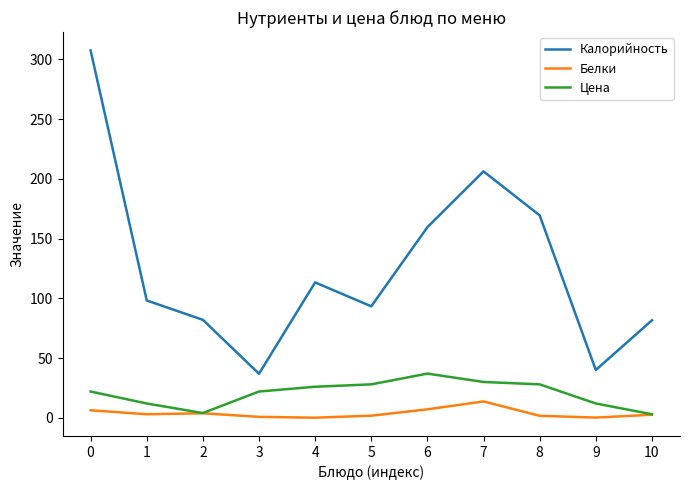

At how many categories does at least one series exceed 300?

1